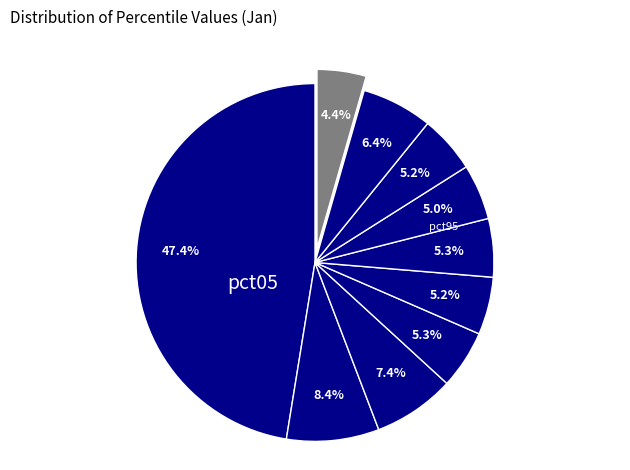

Count the number of slices in the pie.

10